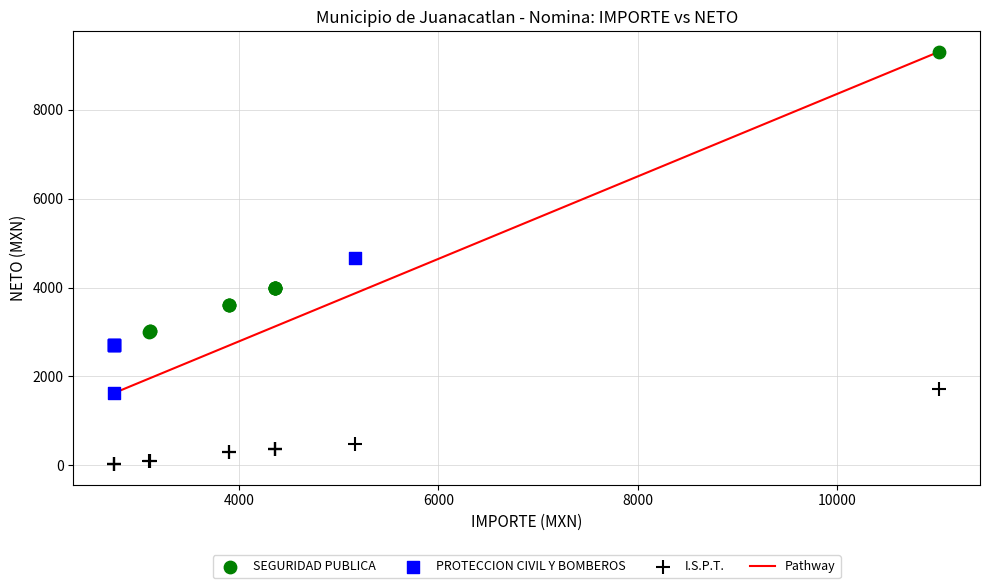

Which series has the largest Y range (max minus min)?

SEGURIDAD PUBLICA